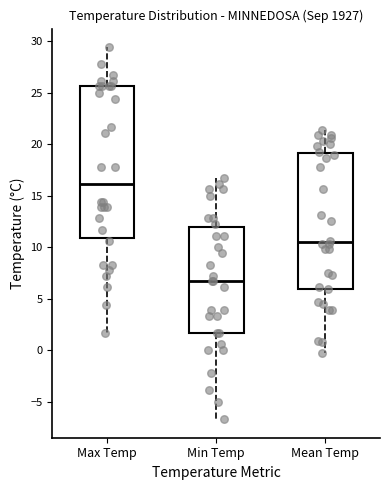

Where does the upper whisker of the box for Max Temp end on the y-axis? The values are not printed on the chart, so give them approximately, as read against the axis.

29.5